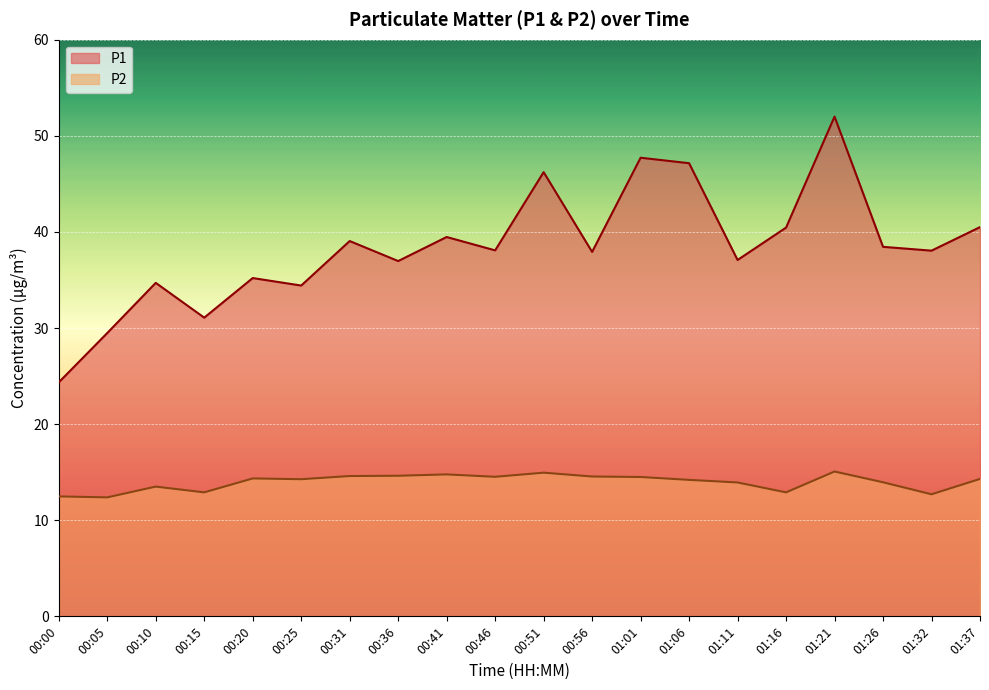

Rank the categories by P2 value from highest to lowest.

01:21, 00:51, 00:41, 00:36, 00:31, 00:56, 00:46, 01:01, 00:20, 01:37, 00:25, 01:06, 01:26, 01:11, 00:10, 00:15, 01:16, 01:32, 00:00, 00:05